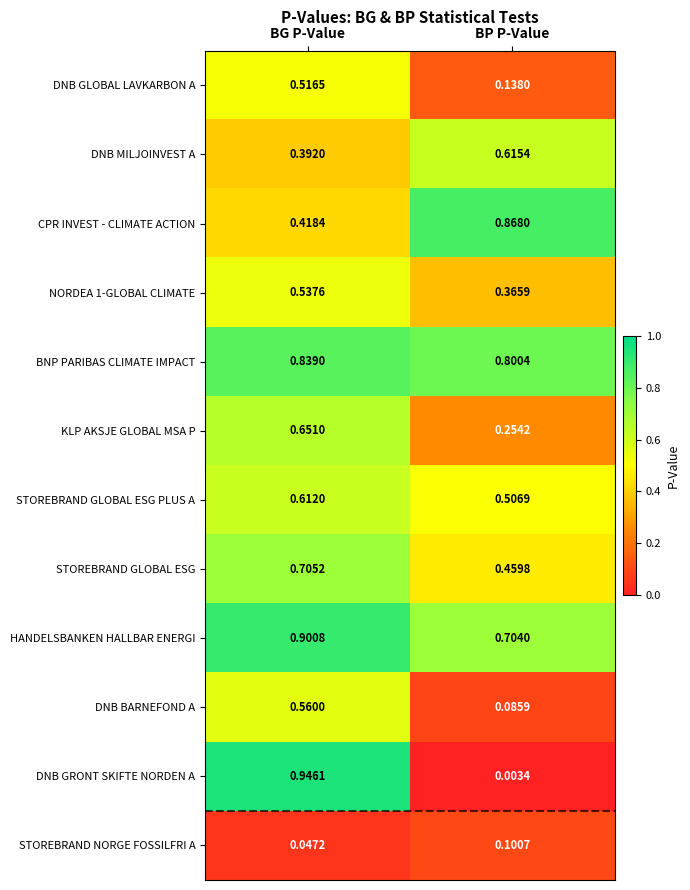

Where is DNB GLOBAL LAVKARBON A nearest to the value 0?

BP P-Value